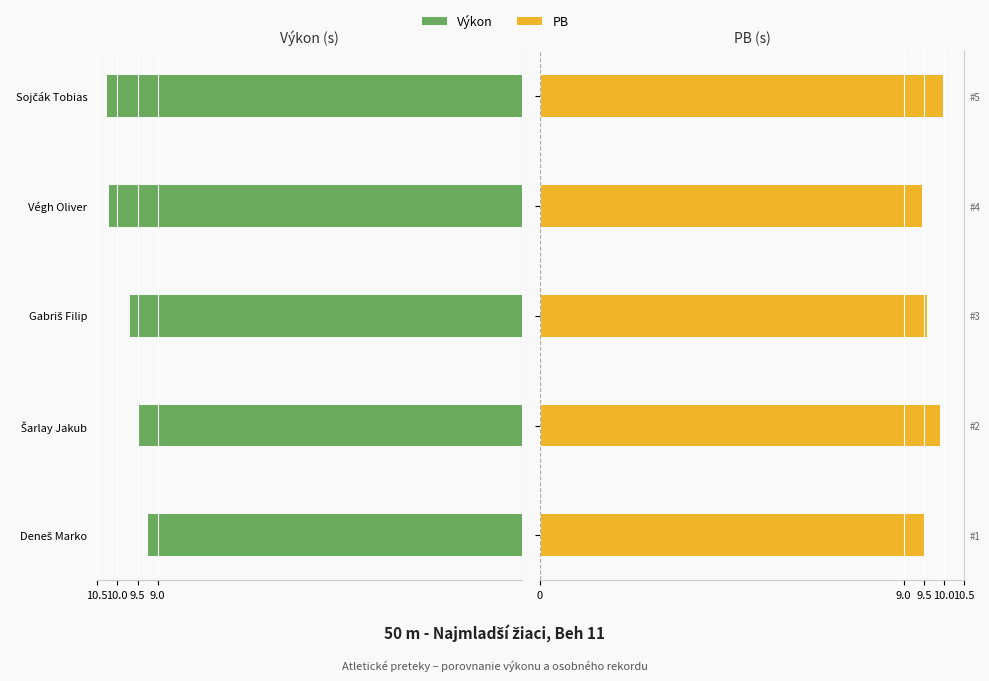

Rank the series at Deneš Marko from lowest to highest value.

Výkon, PB